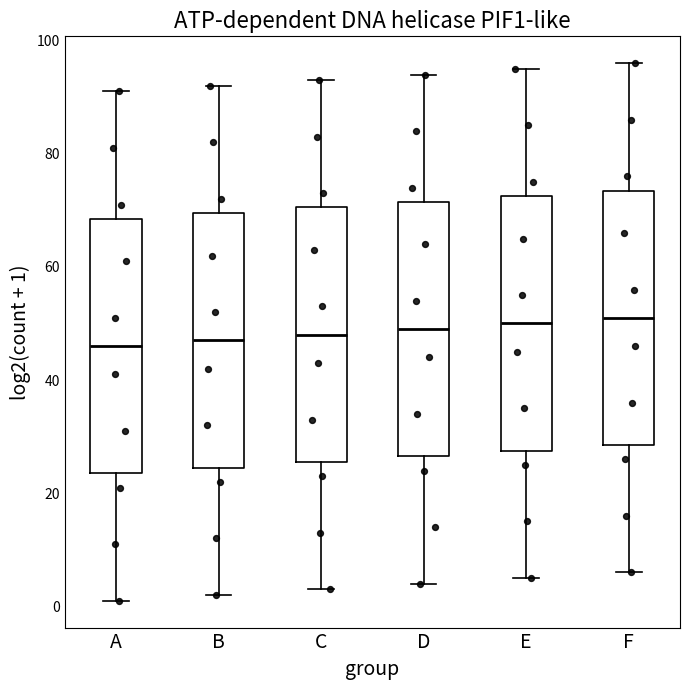

Where does the upper whisker of the box for A end on the y-axis? The values are not printed on the chart, so give them approximately, as read against the axis.

92